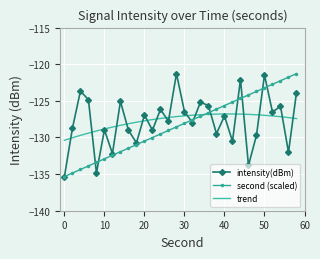

What is the minimum value shown in the chart?

-135.3